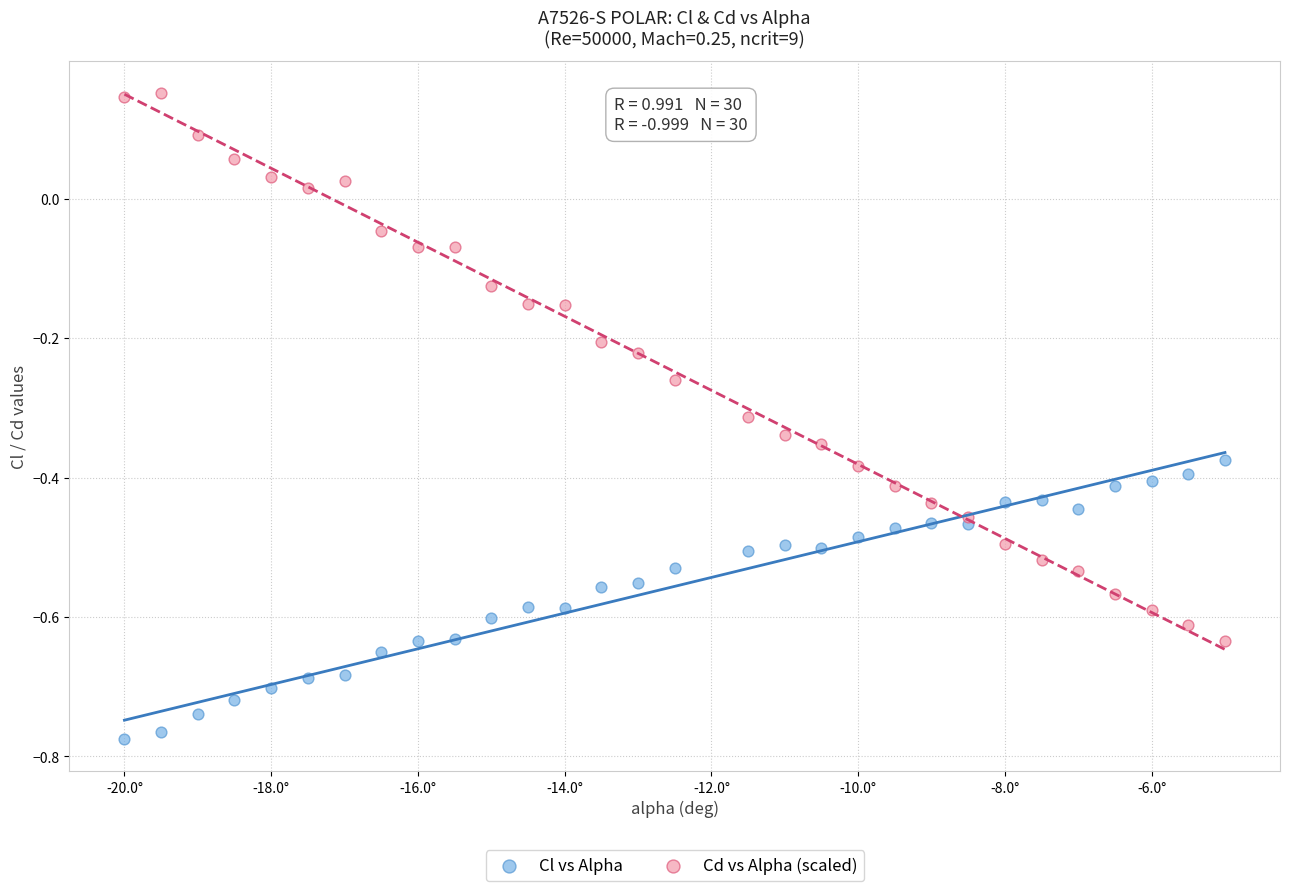

Across all data points, what is the range of Y values (max minus min)?

0.9